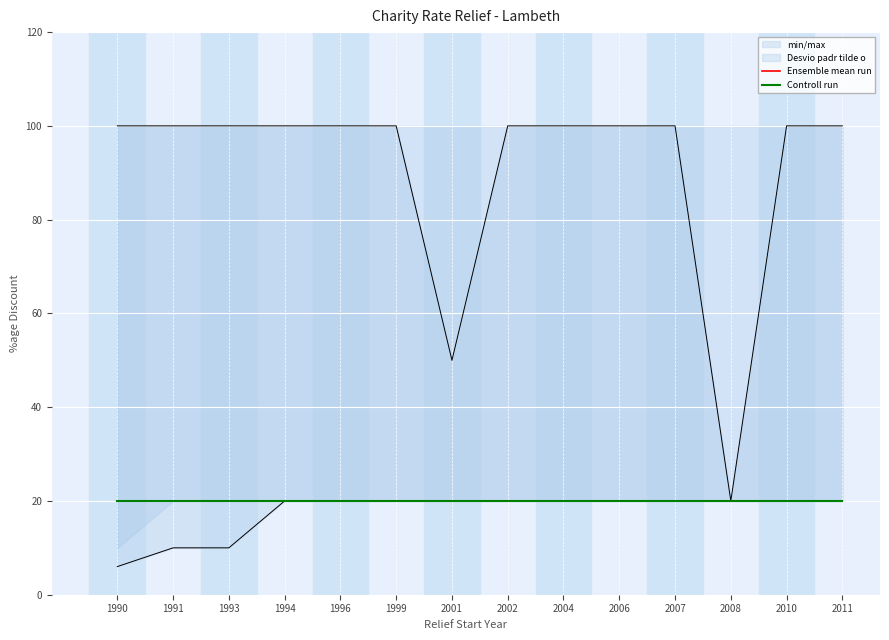

Does the chart display data point markers on the line(s)?

No